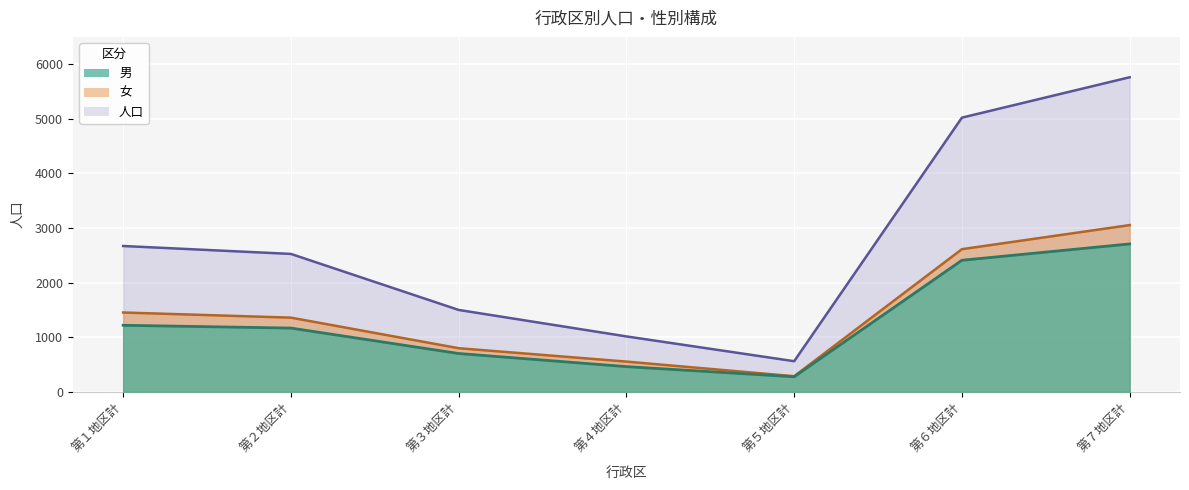

Rank the series by their maximum value, from lowest to highest.

男, 女, 人口